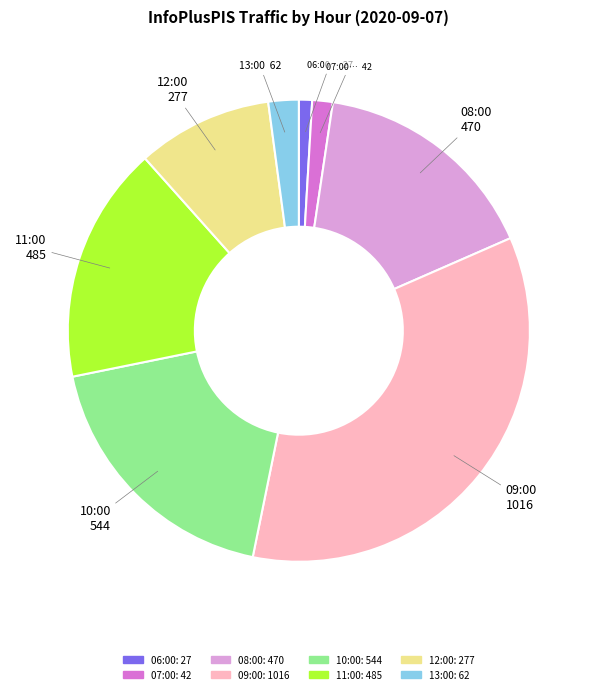

Rank the categories by value from highest to lowest.

09:00, 10:00, 11:00, 08:00, 12:00, 13:00, 07:00, 06:00